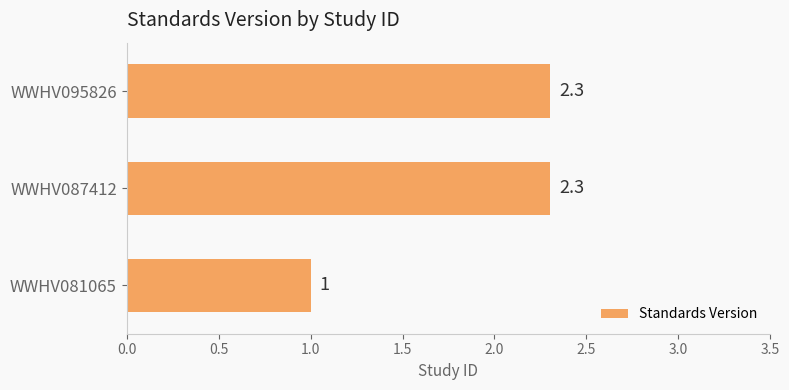

Does the chart contain stacked bars?

No